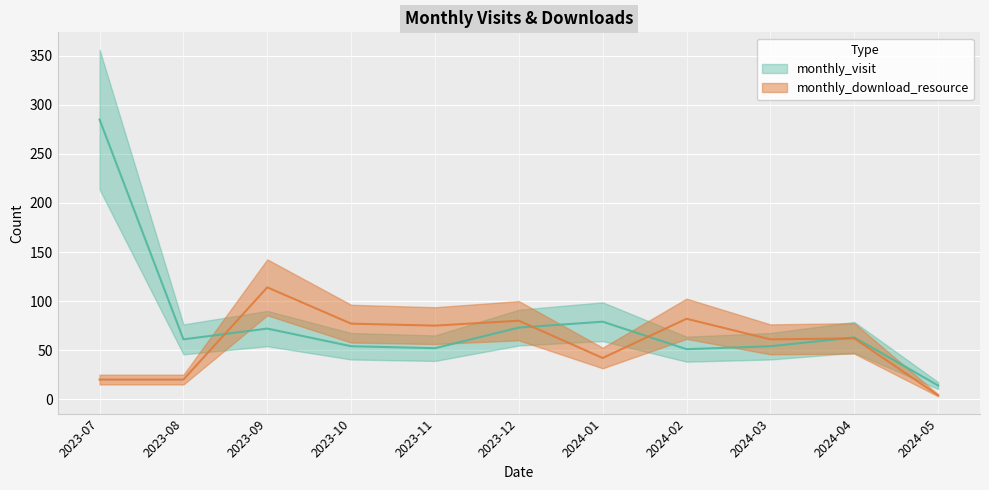

What is the total value across all series at 2024-02?

133